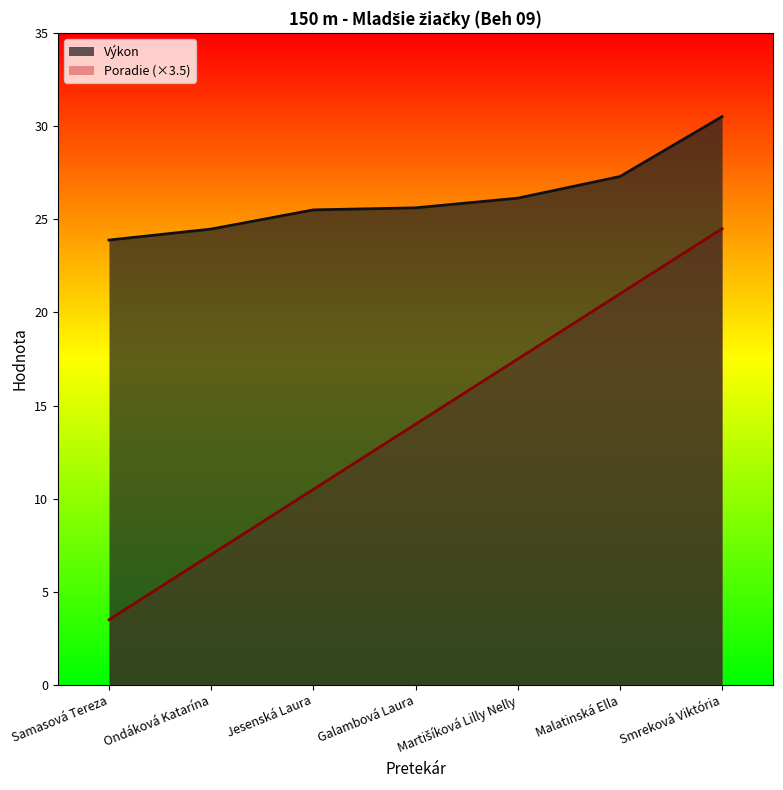

At Jesenská Laura, list the series in order from largest to smallest.

Výkon, Poradie (×3.5)